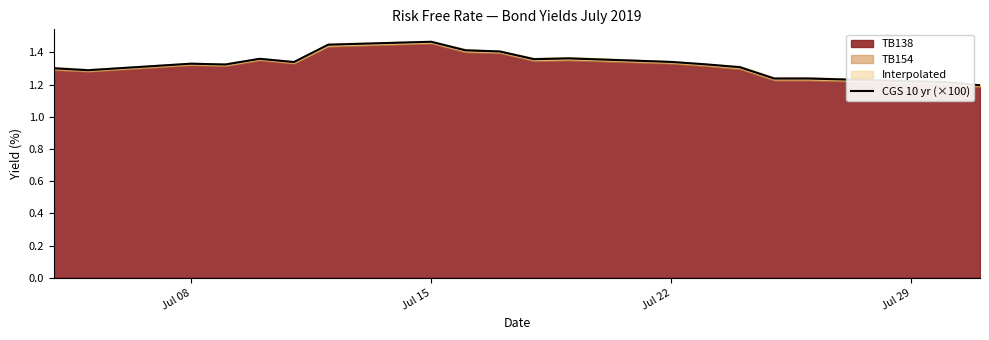

What is the minimum value shown in the chart?

1.2